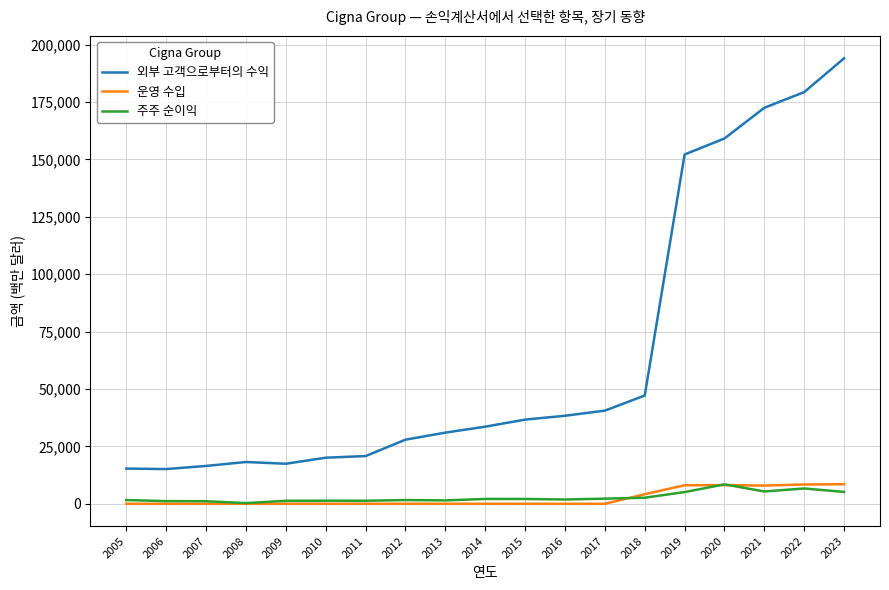

At which category does the chart reach its peak across all series?

2023